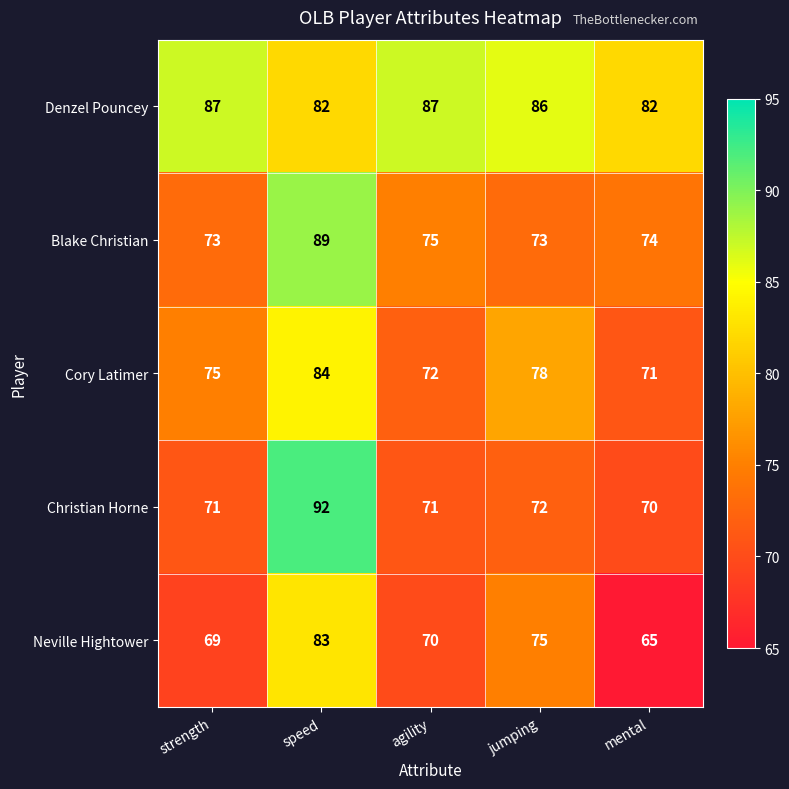

Which series has the largest total across all categories?

Denzel Pouncey